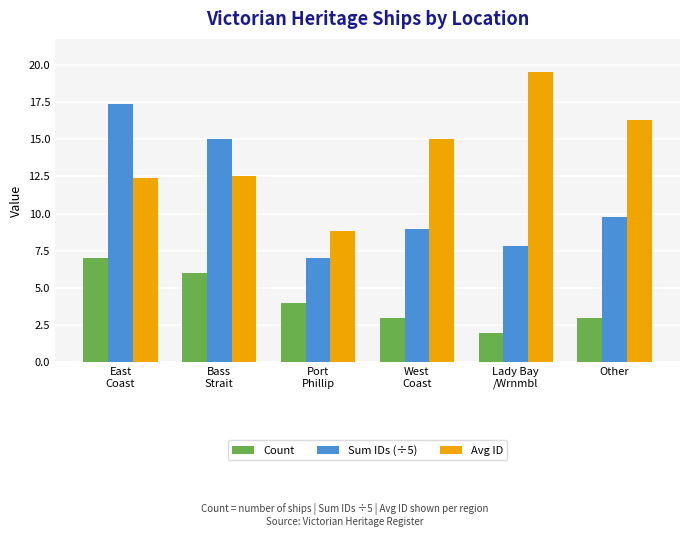

What is the smallest value displayed?

2.0